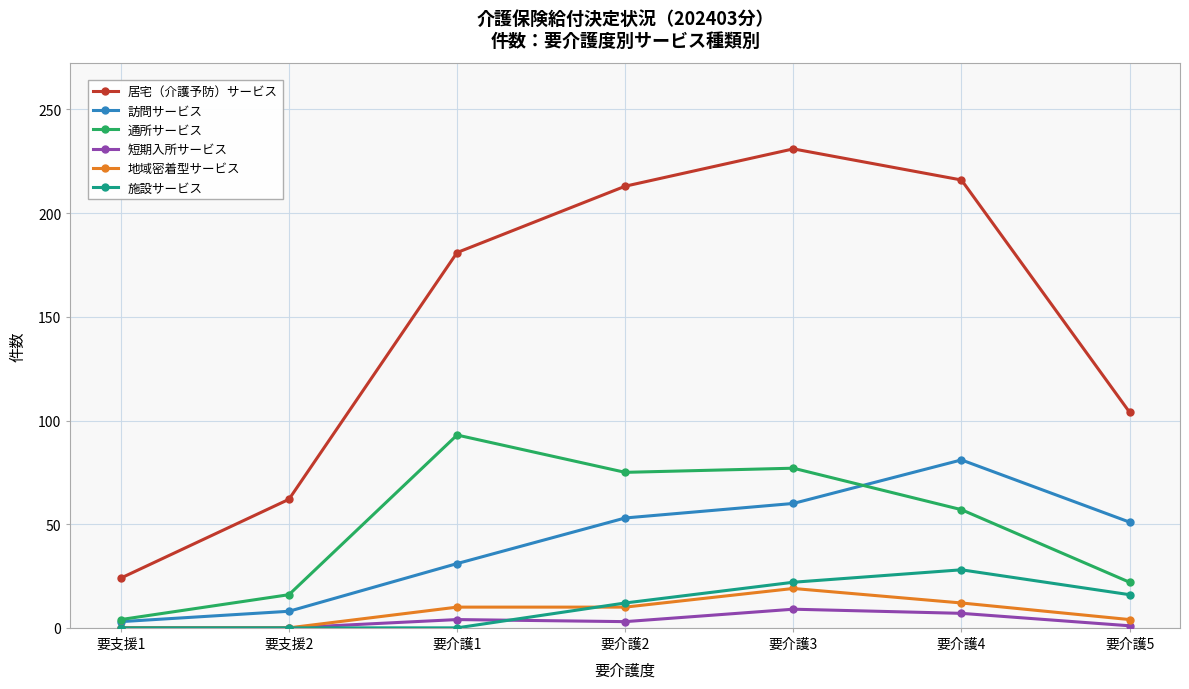

Between 要支援1 and 要介護1, which series saw the biggest shift?

居宅（介護予防）サービス